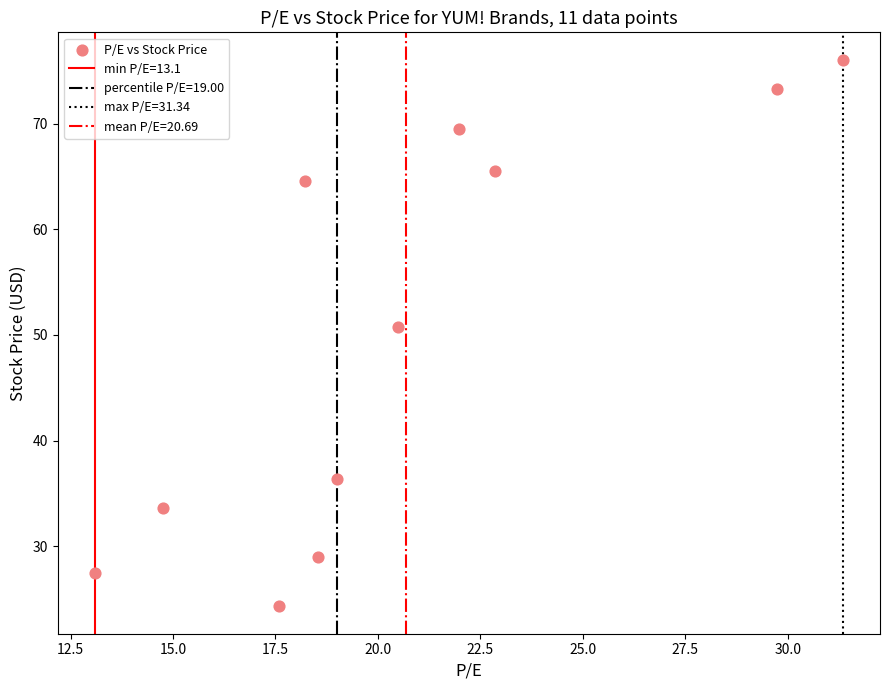

What is the range of X values (max minus min)?

18.2